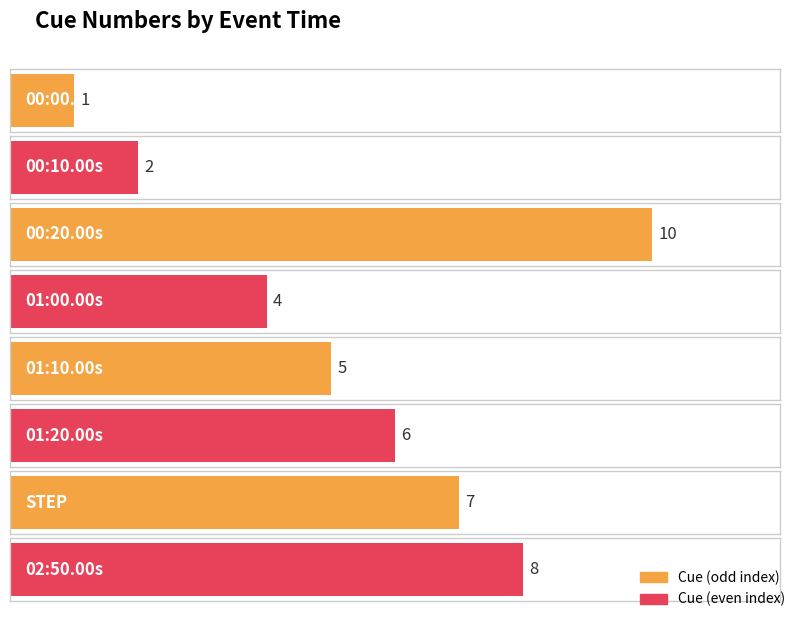

What value does the data have at 00:00.00s?

1